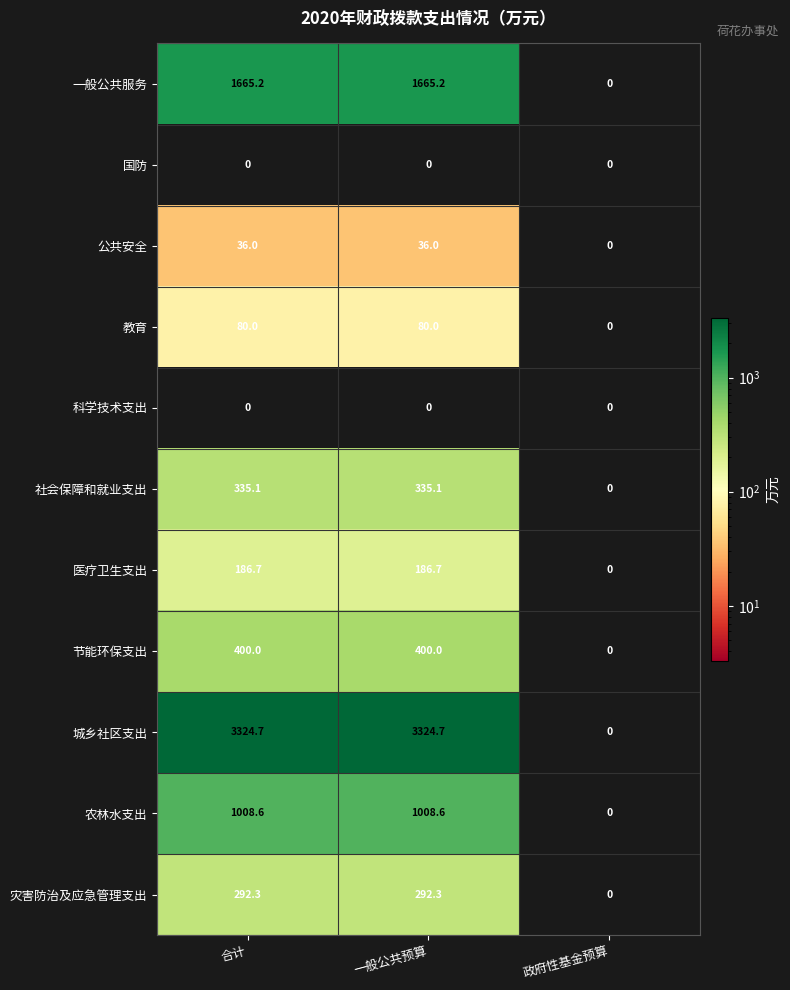

What is the highest value of the 一般公共服务 series?

1665.2